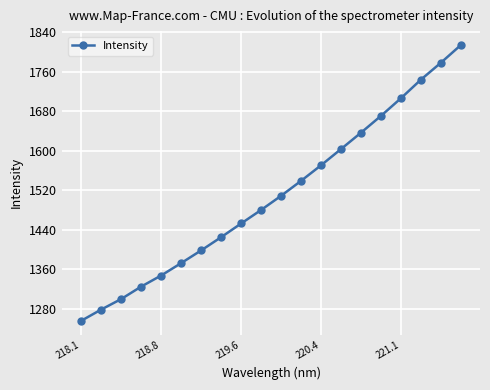

What is the value of the 18th point from the left?

1743.9